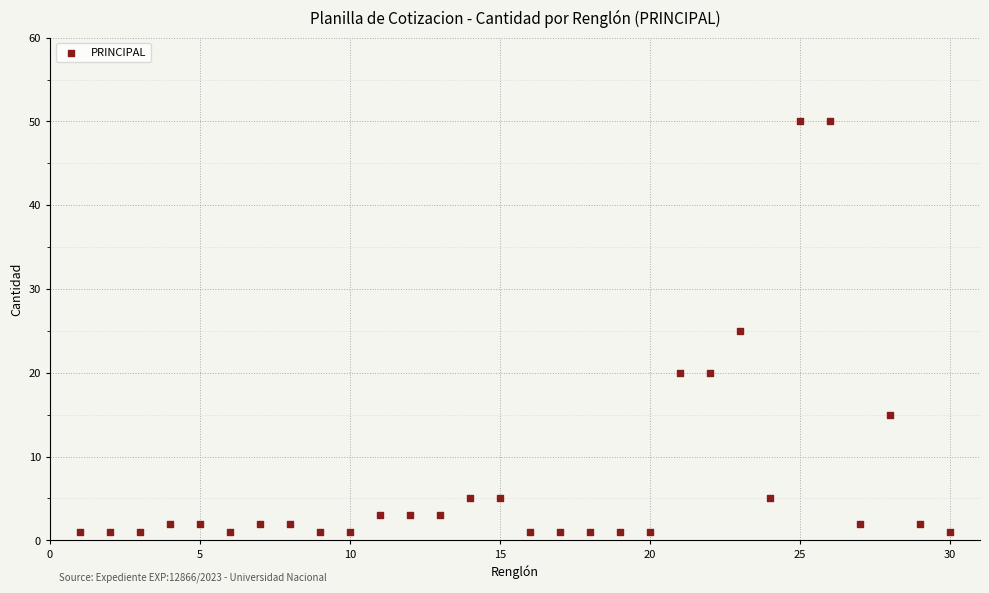

What is the range of Y values (max minus min)?

49